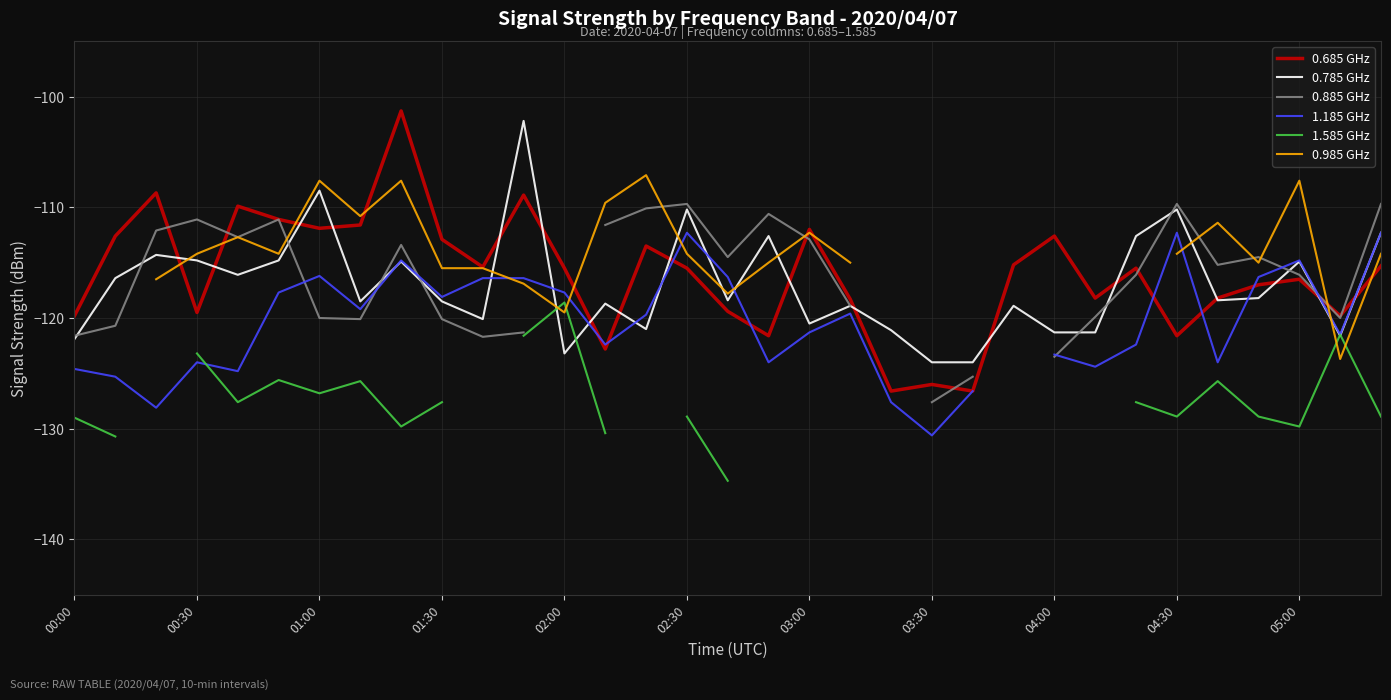

What are all the series names shown in the legend?

0.685 GHz, 0.785 GHz, 0.885 GHz, 1.185 GHz, 1.585 GHz, 0.985 GHz